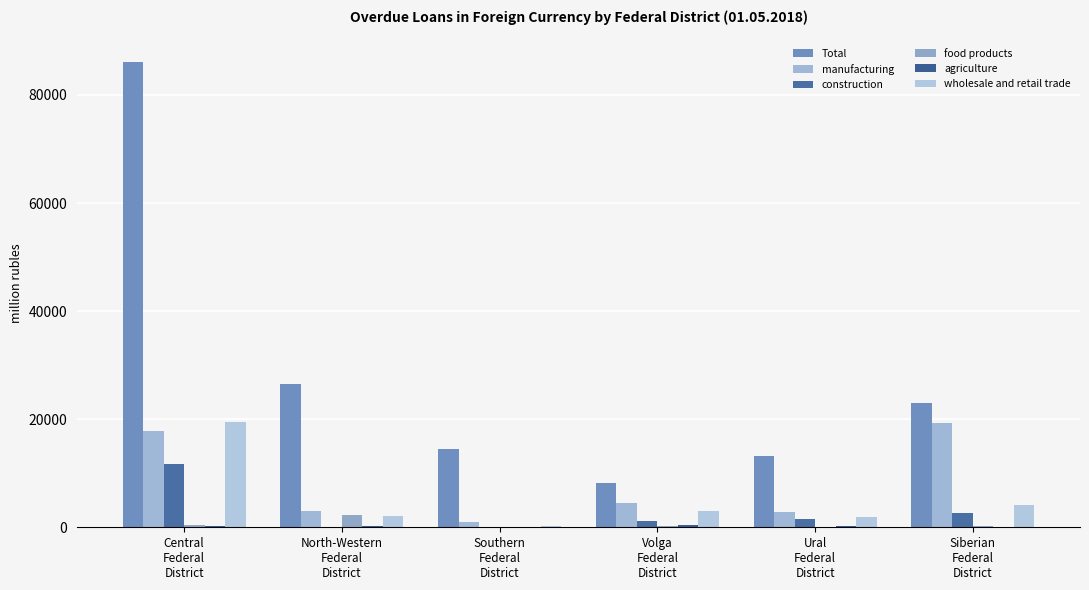

What is the spread (max minus min) of values at Siberian
Federal
District?

23023